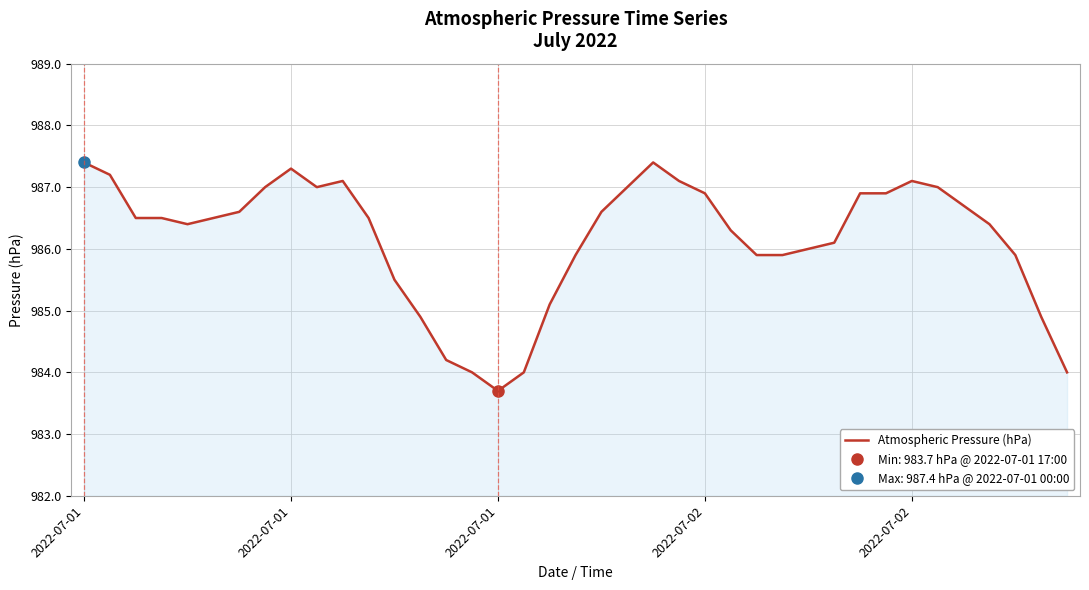

What is the value of the 25th point from the left?

986.9